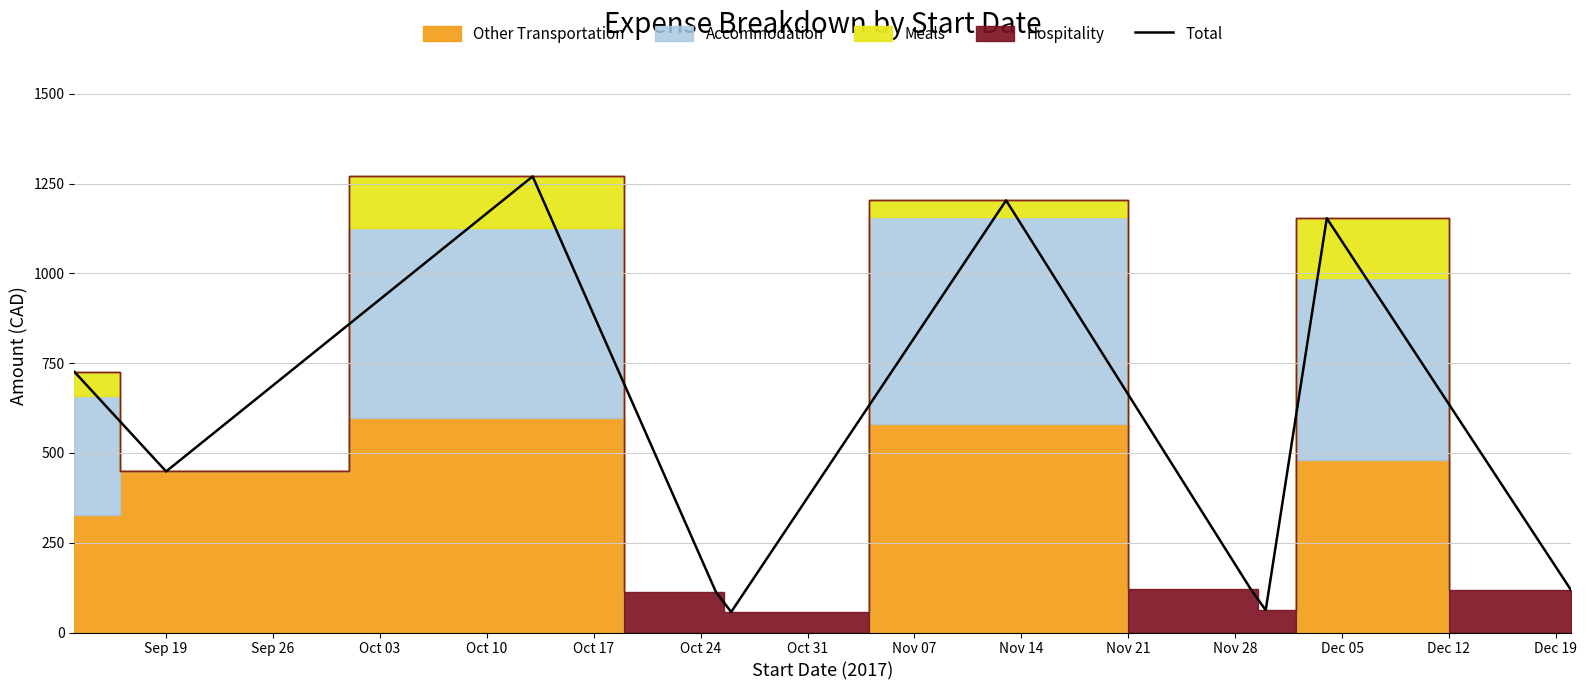

At which category does the chart reach its peak across all series?

Oct 03